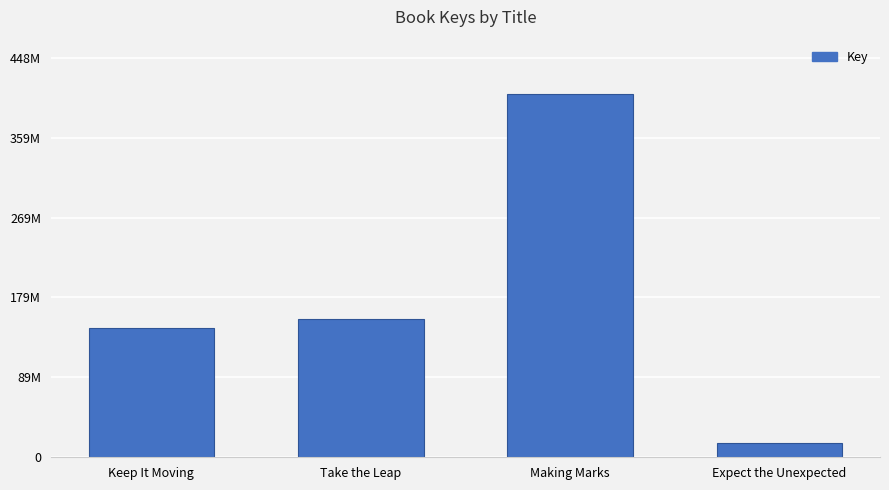

Does the chart contain any negative values?

No